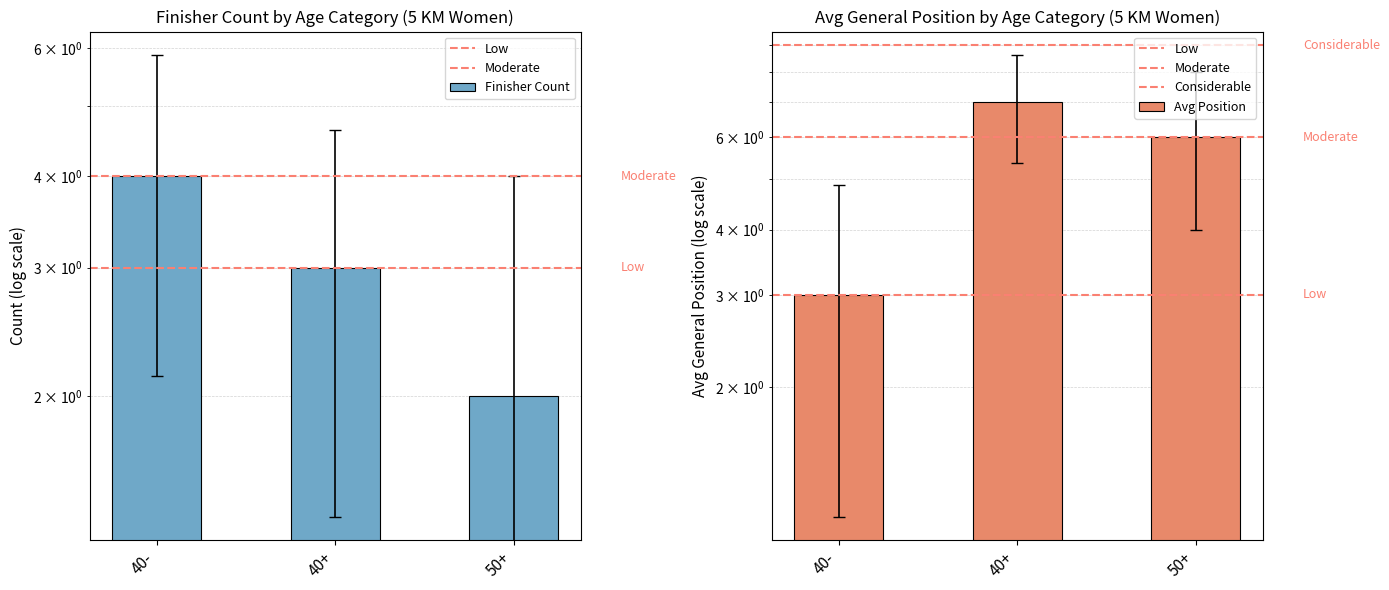

The chart shows a value of 5 at 40+. True or false?

False